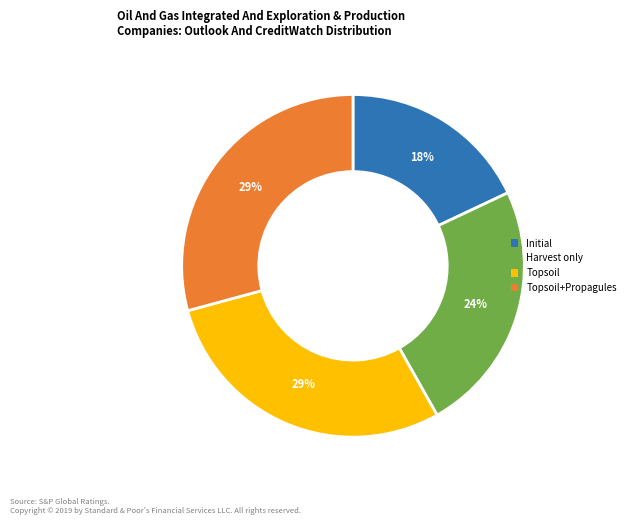

Is the sum of Initial and Topsoil greater than half?

No